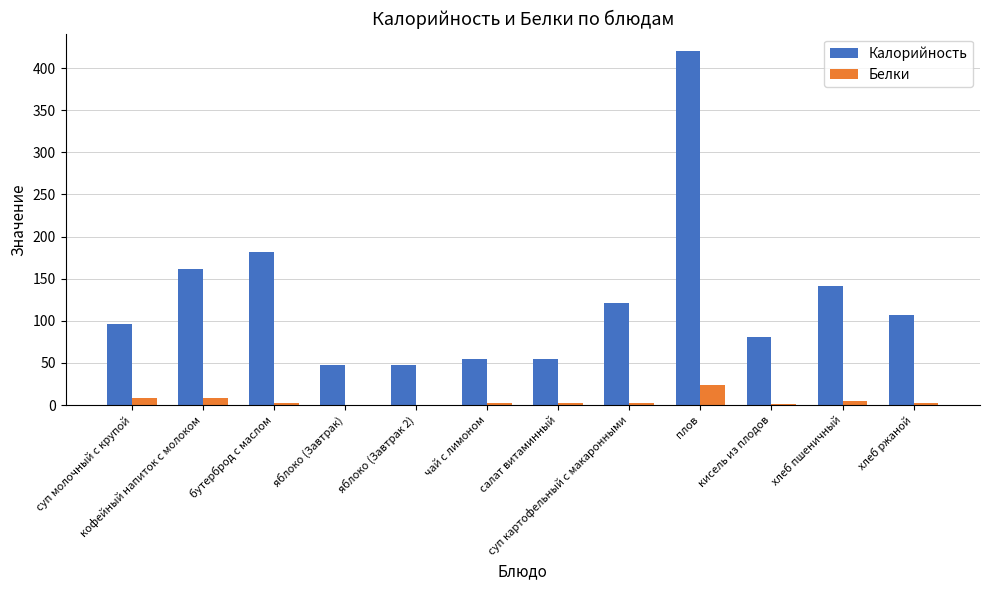

What is the difference between the Белки values at кофейный напиток с молоком and хлеб ржаной?

5